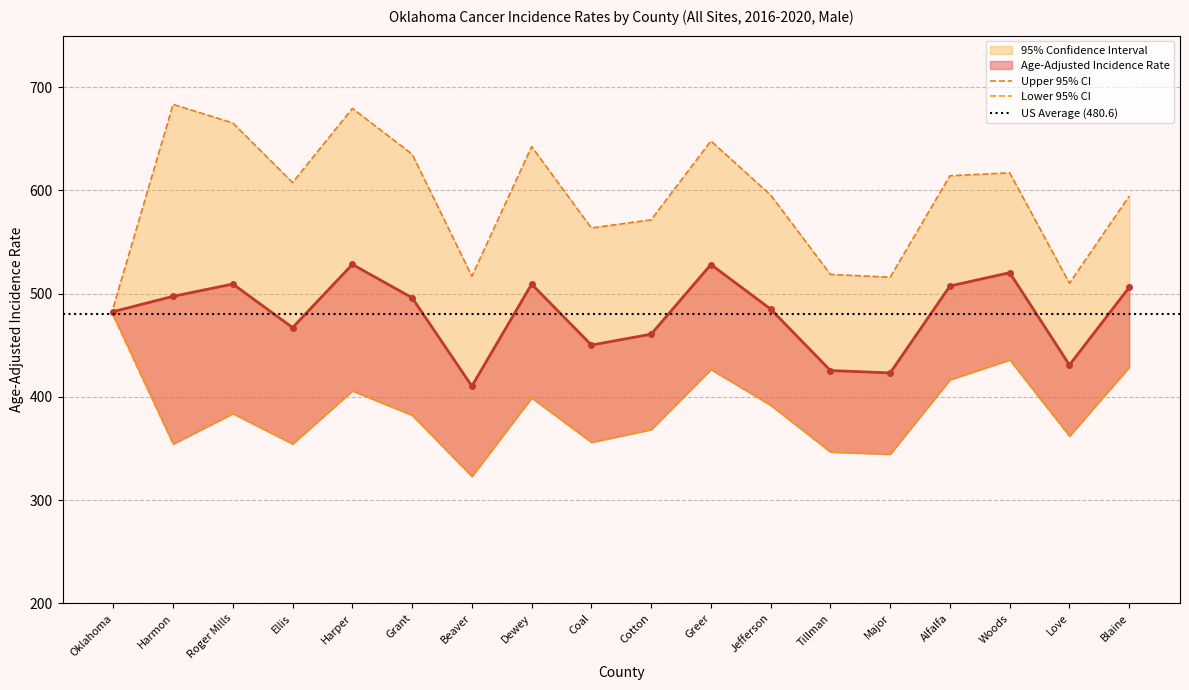

What is the difference between the second highest and second lowest values in the Age-Adjusted Incidence Rate series?

105.0